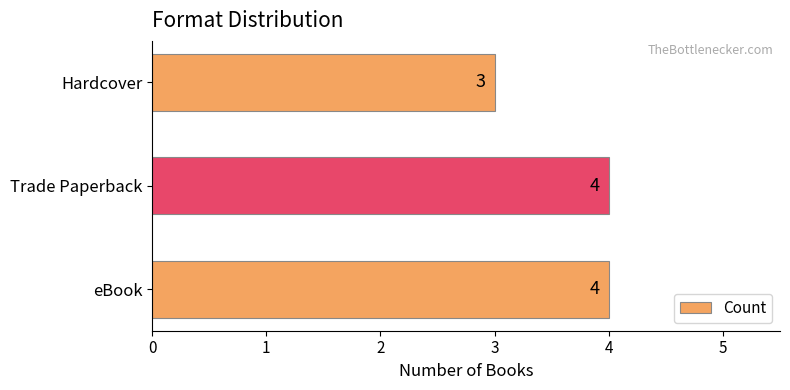

Count the values in the range 3 to 4.

3